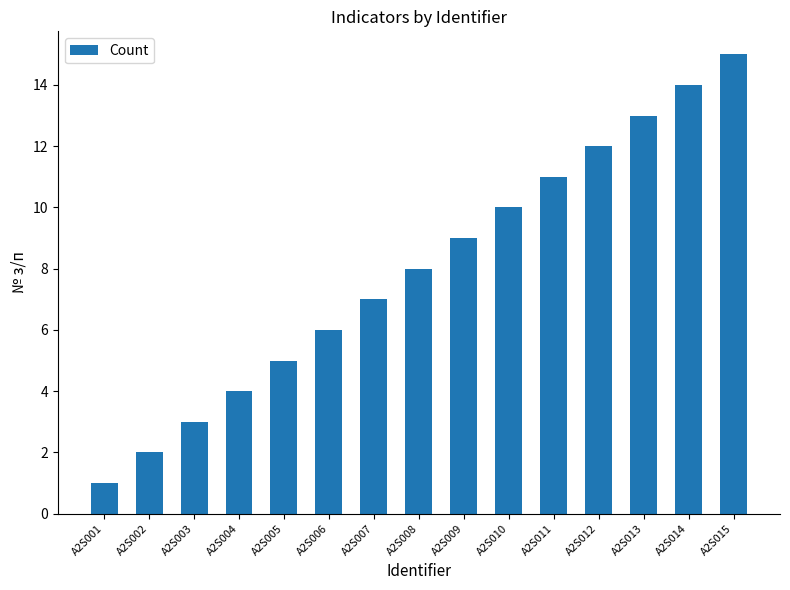

The value at A2S012 is 17. True or false?

False